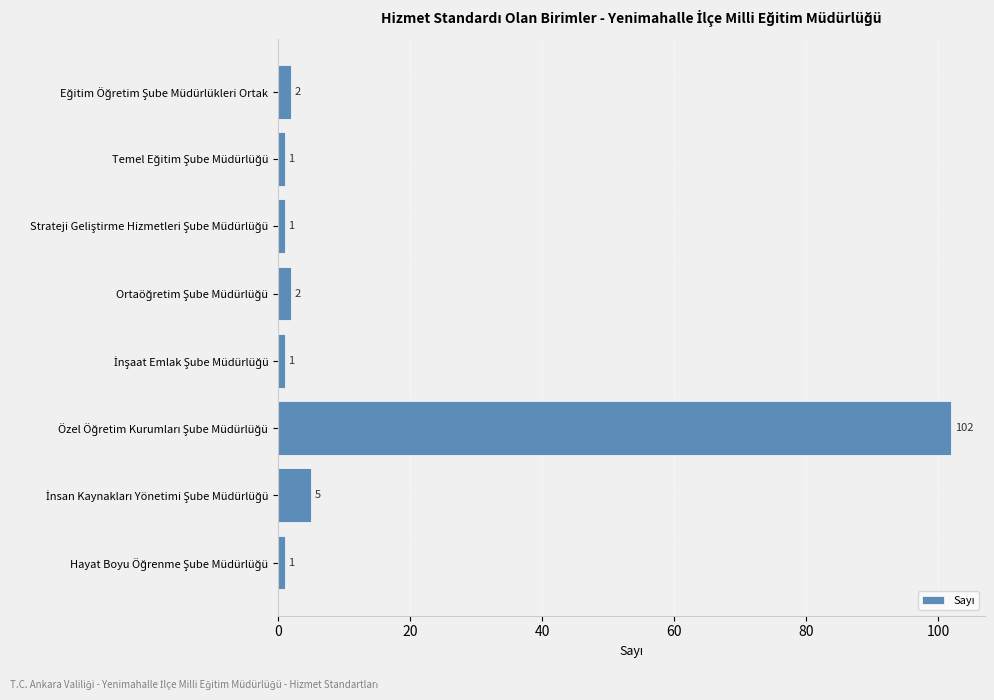

What is the average value?

14